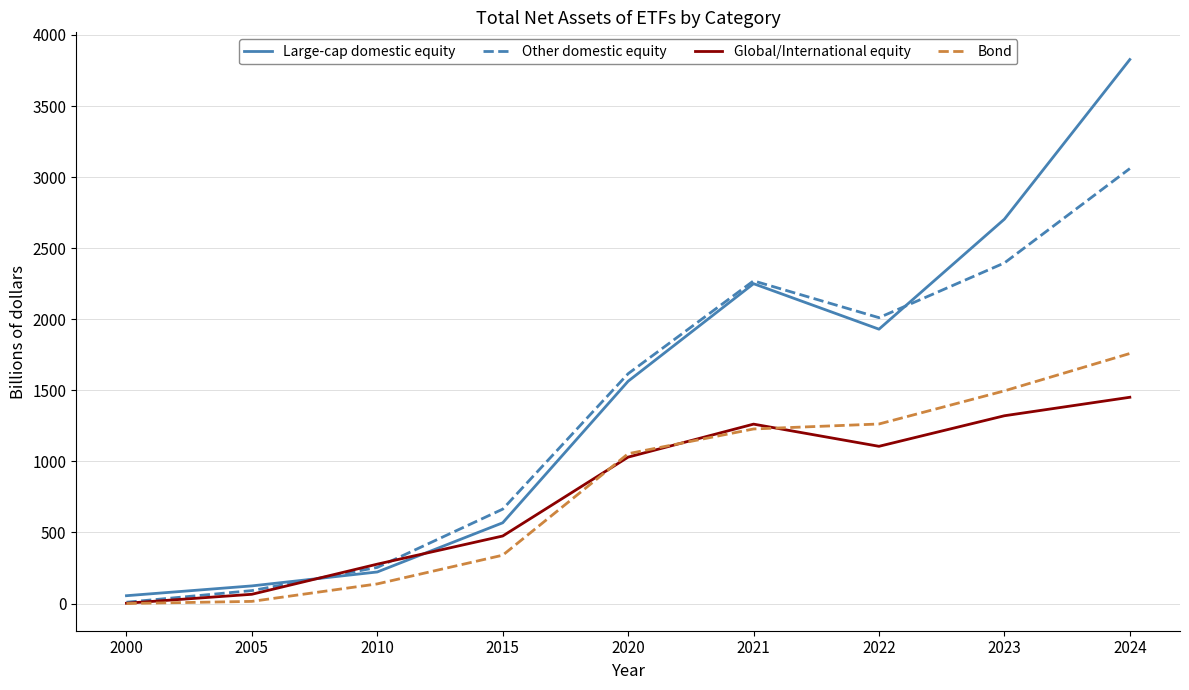

At which category does Other domestic equity reach its first local valley?

2022